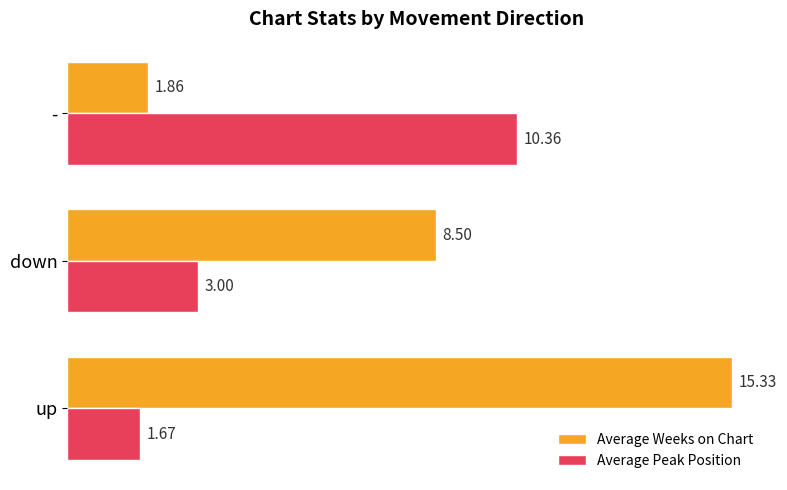

At how many categories does at least one series exceed 3?

3